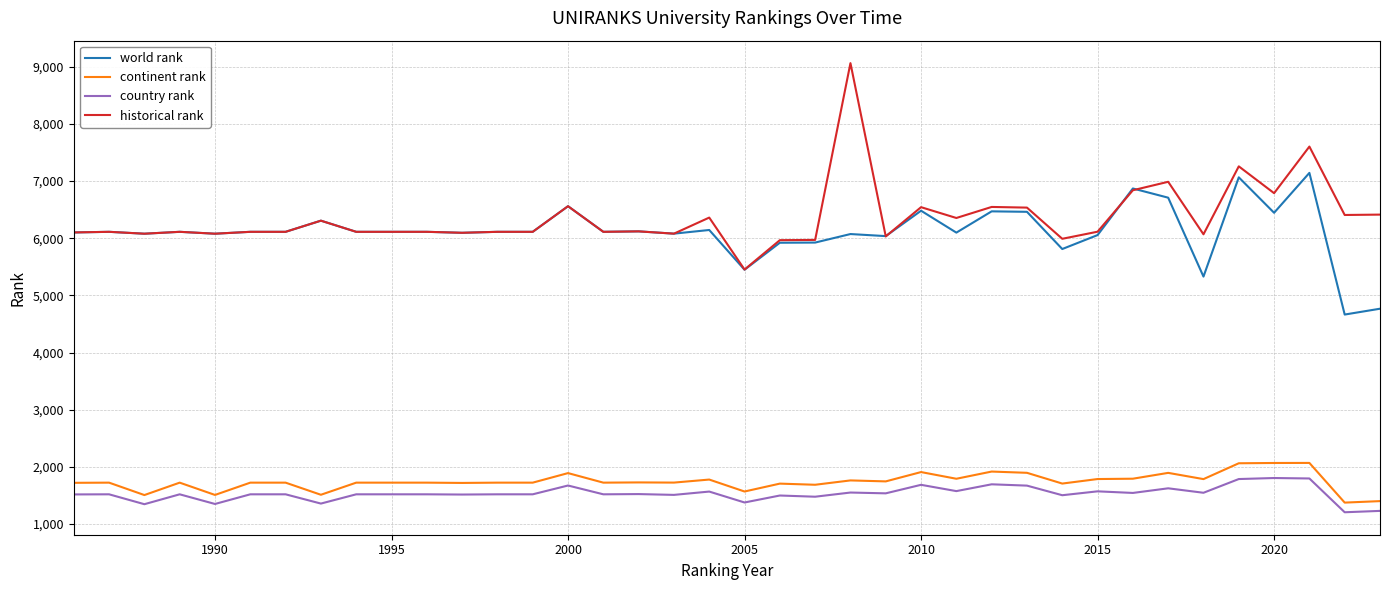

How many lines are shown in the chart?

4